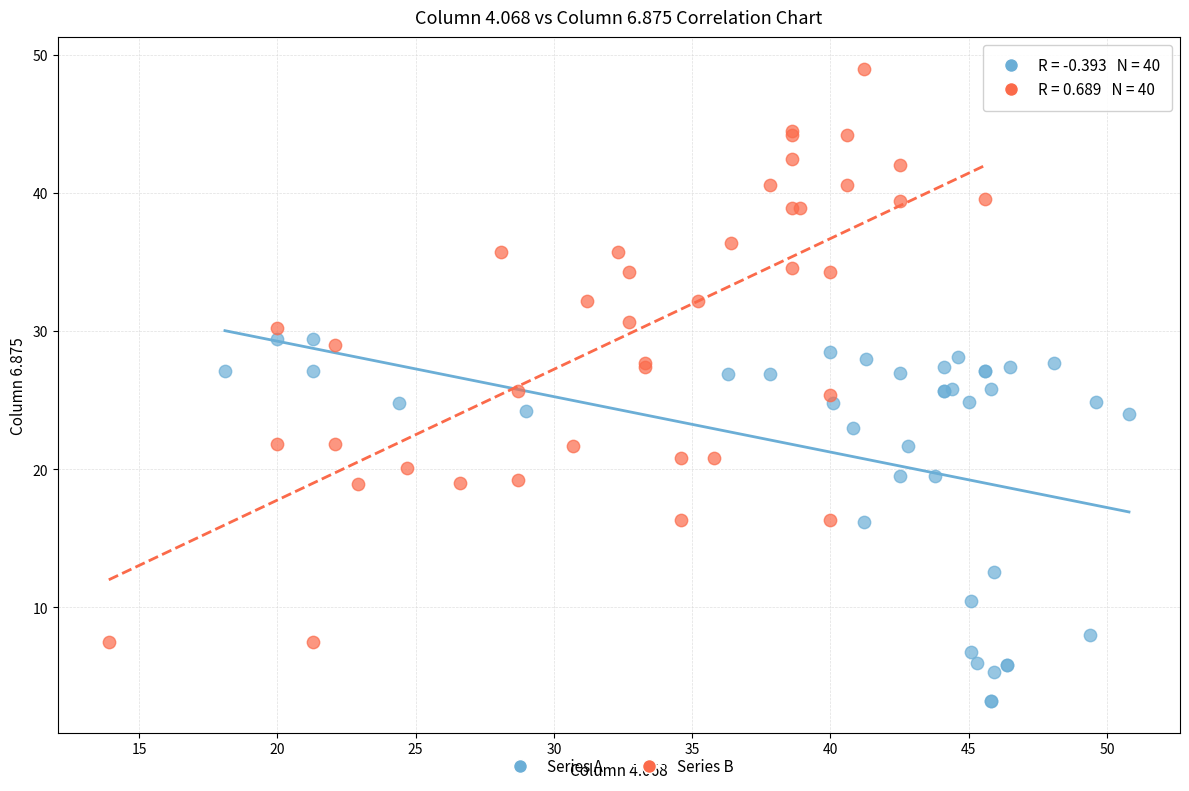

Which series has the widest spread of Y values?

Series B